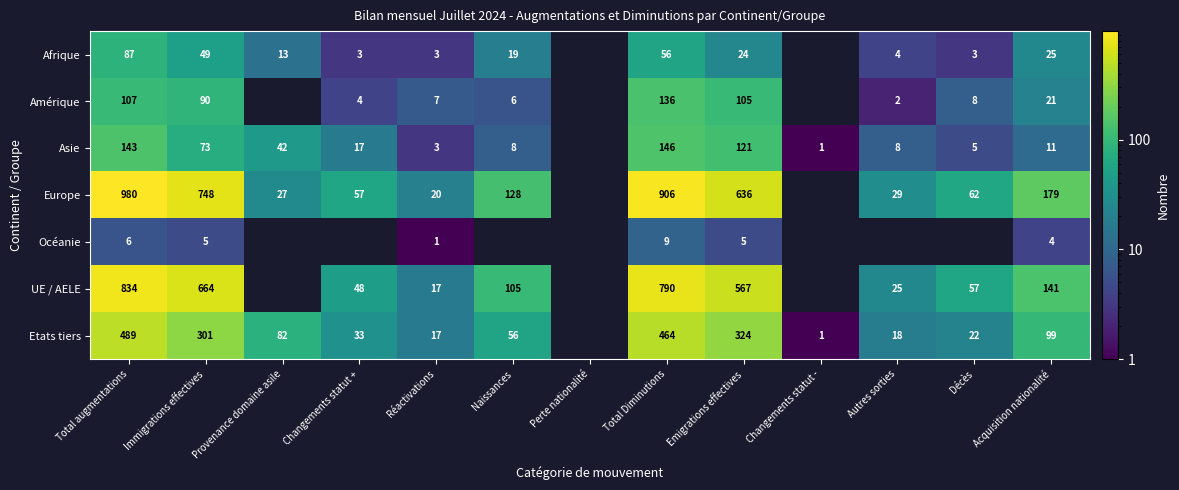

Is it true that Afrique equals 49 at Immigrations effectives?

True